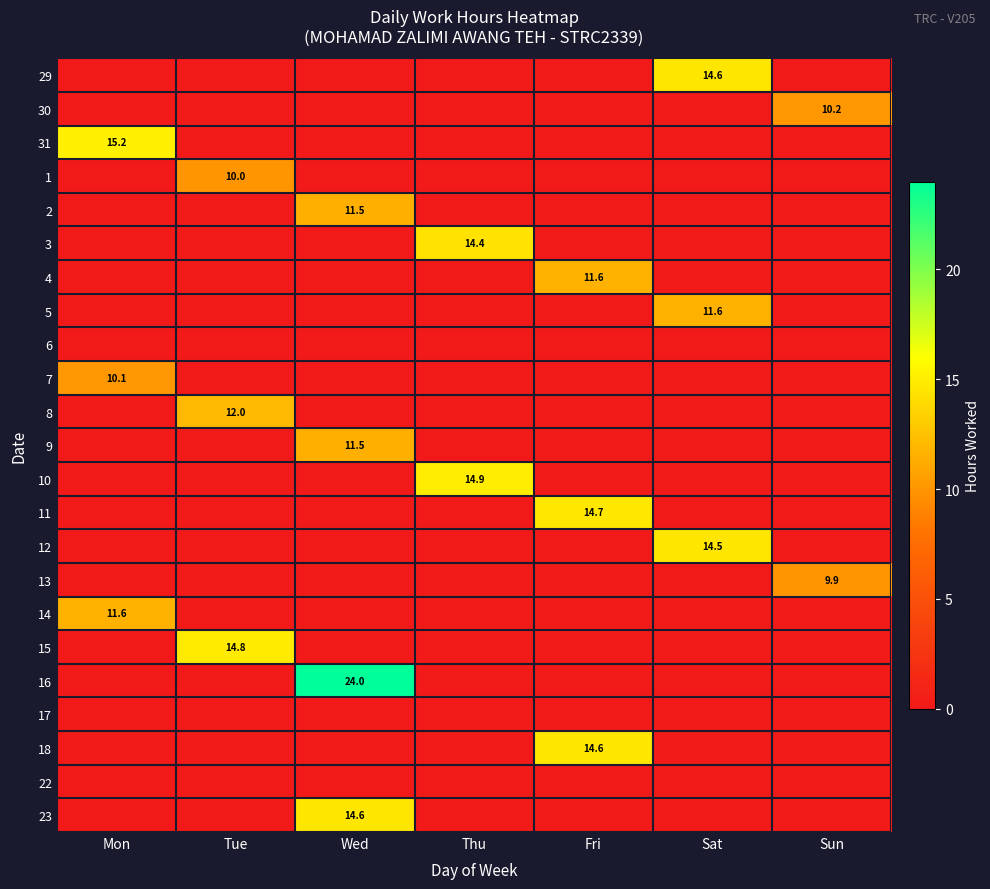

What is the spread (max minus min) of values at Wed?

24.0